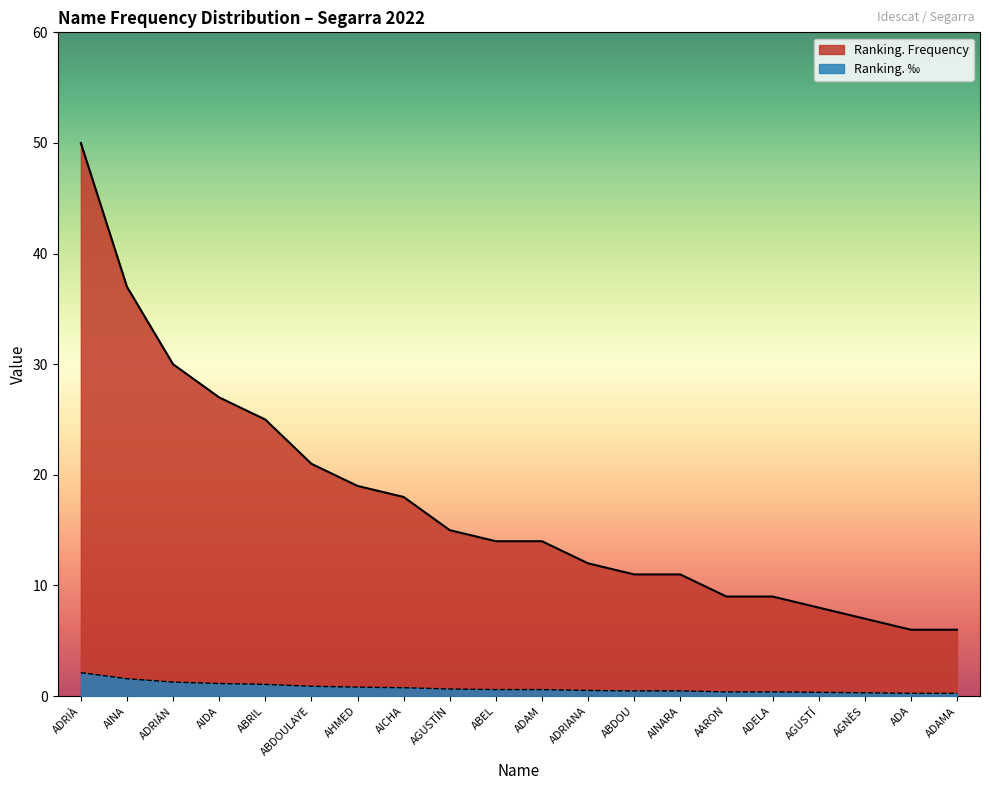

What position from the left is AIDA?

4